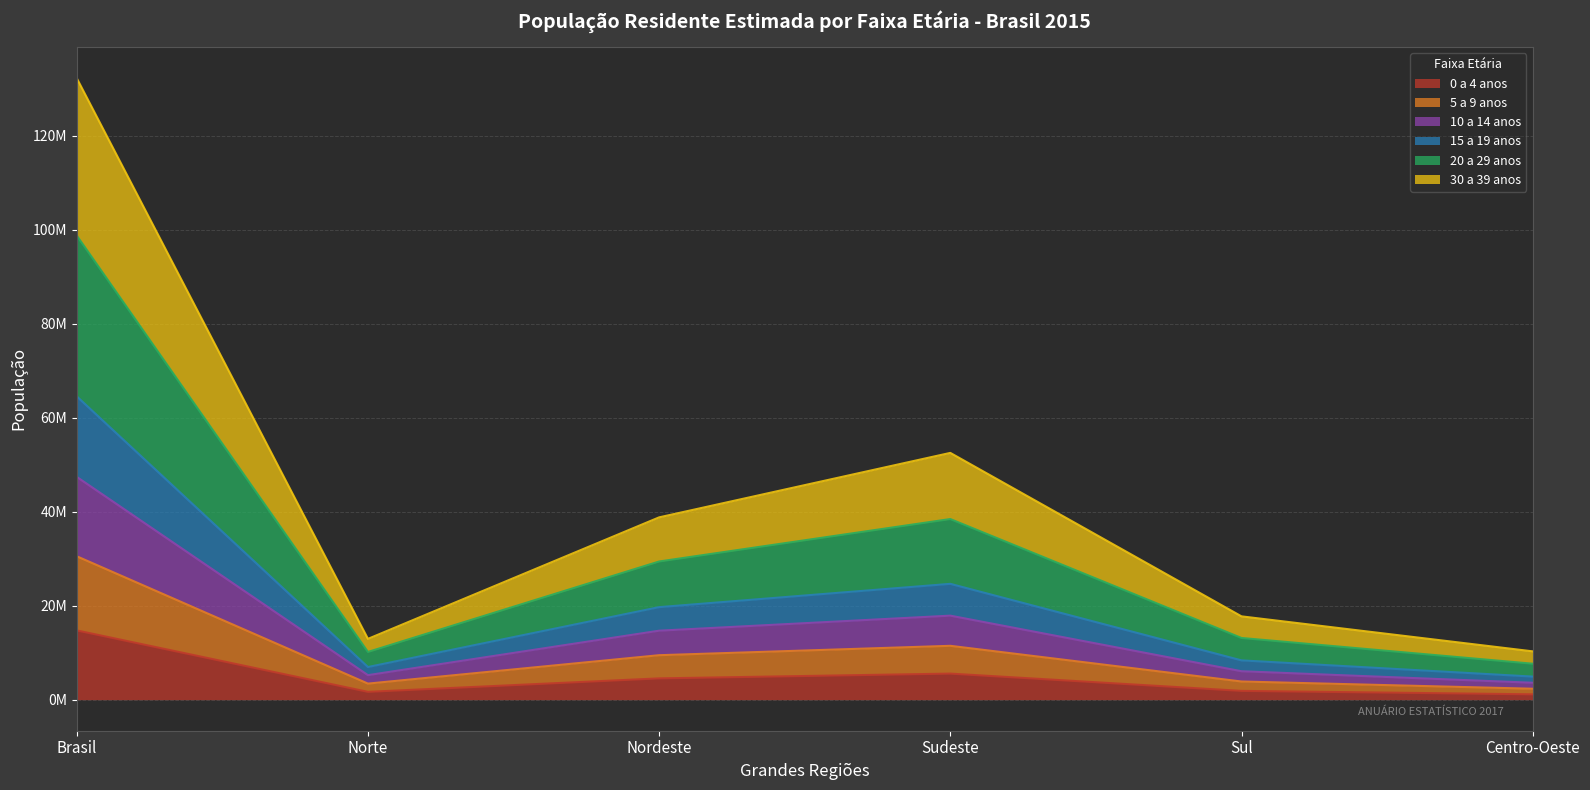

Which category has the highest value in the 10 a 14 anos series?

Brasil